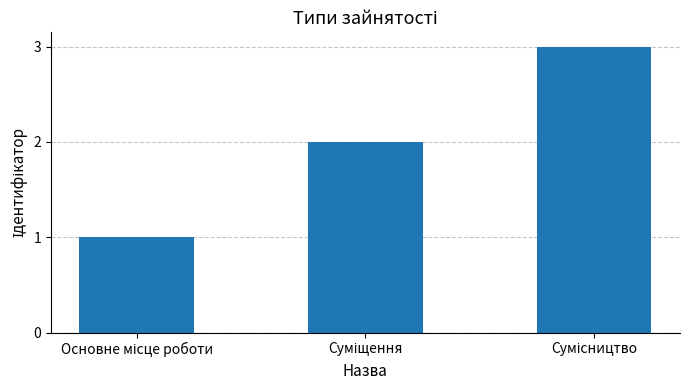

What is the maximum value shown in the chart?

3